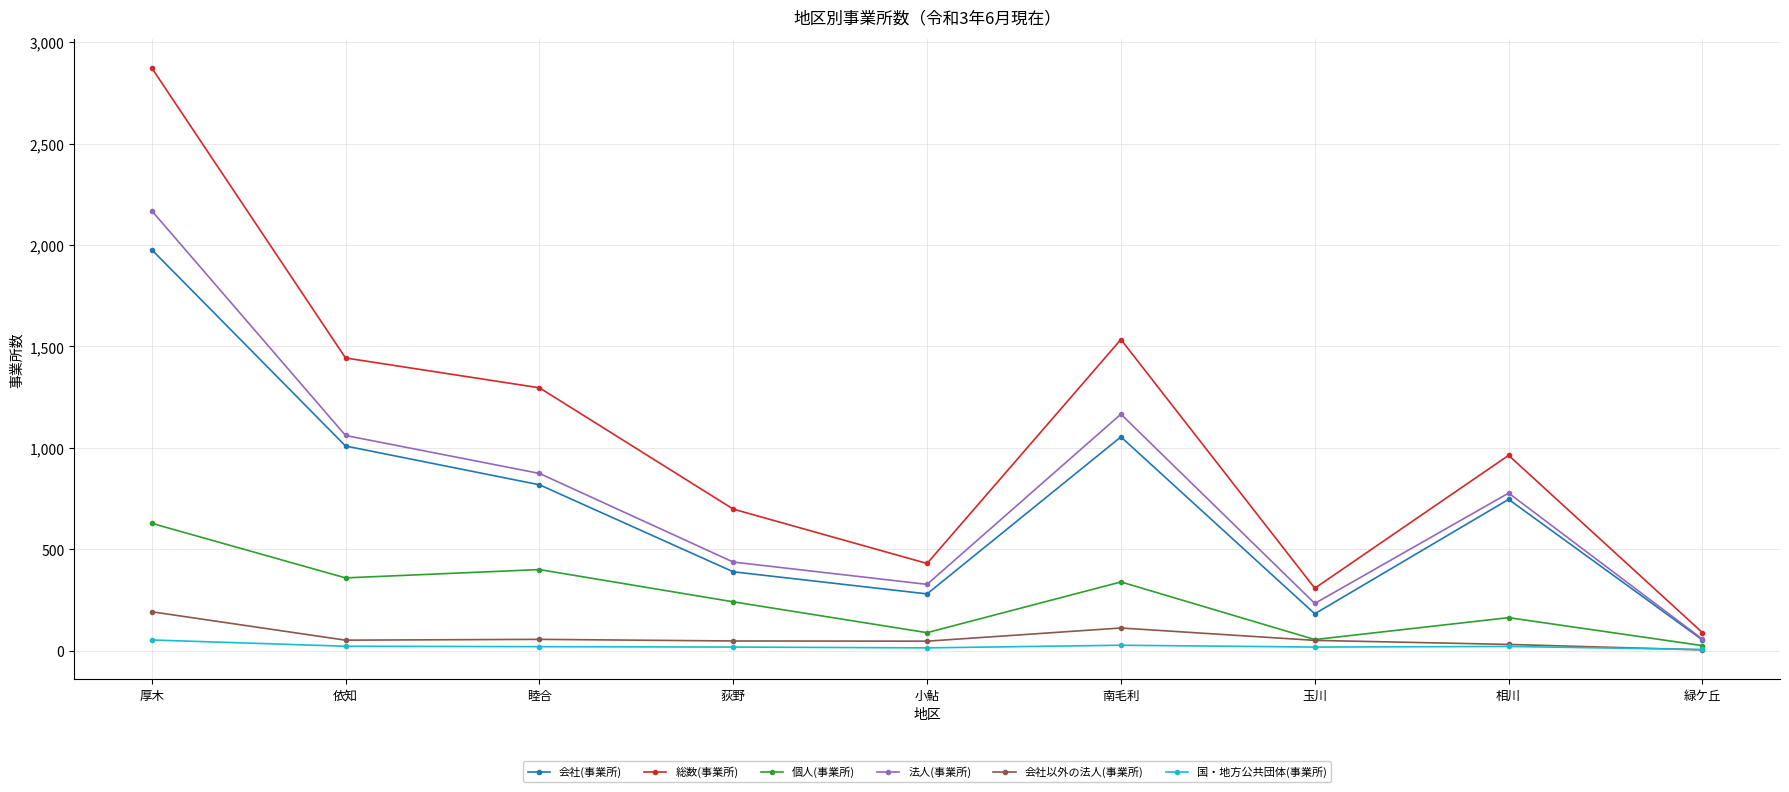

What is the label of the 5th point from the right?

小鮎